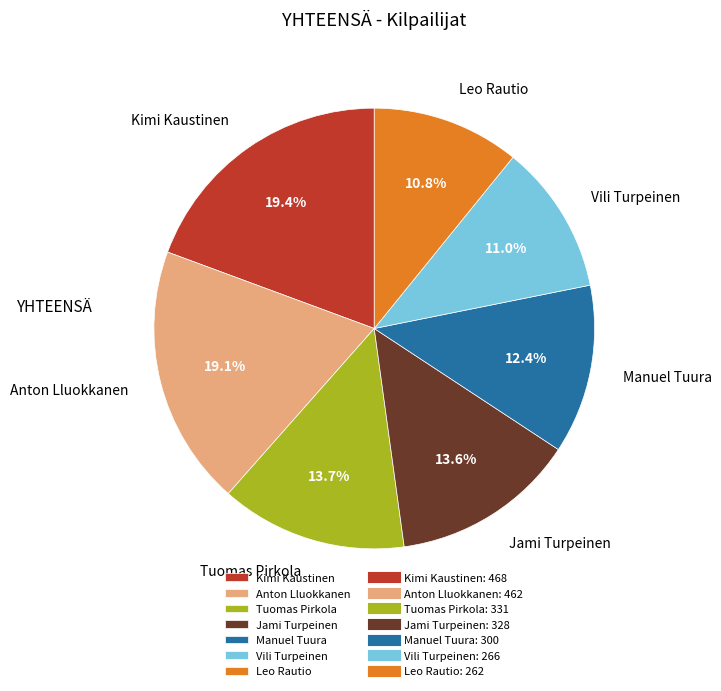

The Kimi Kaustinen slice represents 33% of the pie. True or false?

False